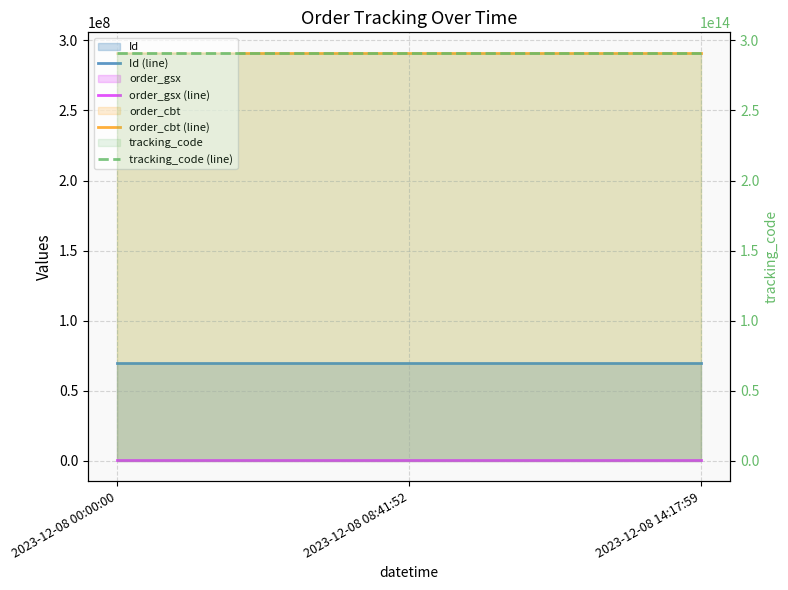

The Id (line) series shows 69876966 at 2023-12-08 08:41:52. True or false?

True